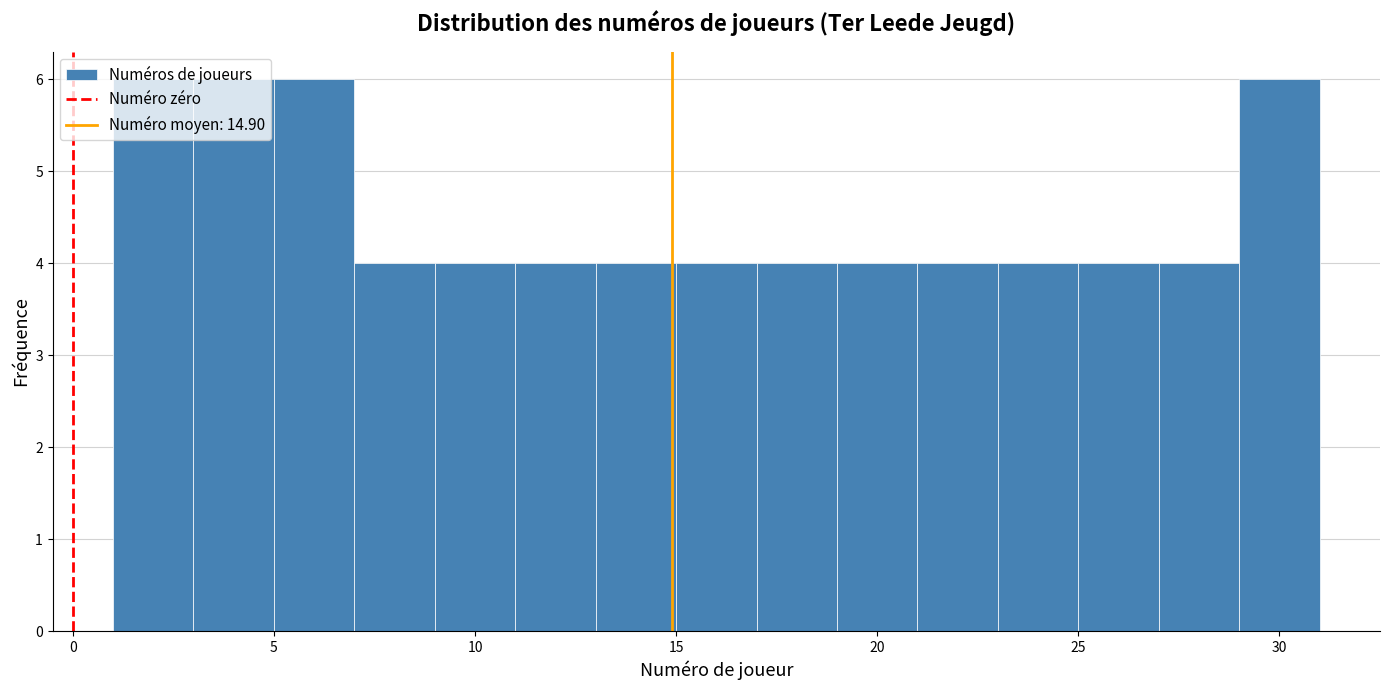

Reading left to right, list every bar in this chart as the range it spans on the x-axis followed by its height. The values are not printed on the chart, so give them approximately, as read against the axis.

1 to 3: 6
3 to 5: 6
5 to 7: 6
7 to 9: 4
9 to 11: 4
11 to 13: 4
13 to 15: 4
15 to 17: 4
17 to 19: 4
19 to 21: 4
21 to 23: 4
23 to 25: 4
25 to 27: 4
27 to 29: 4
29 to 31: 6